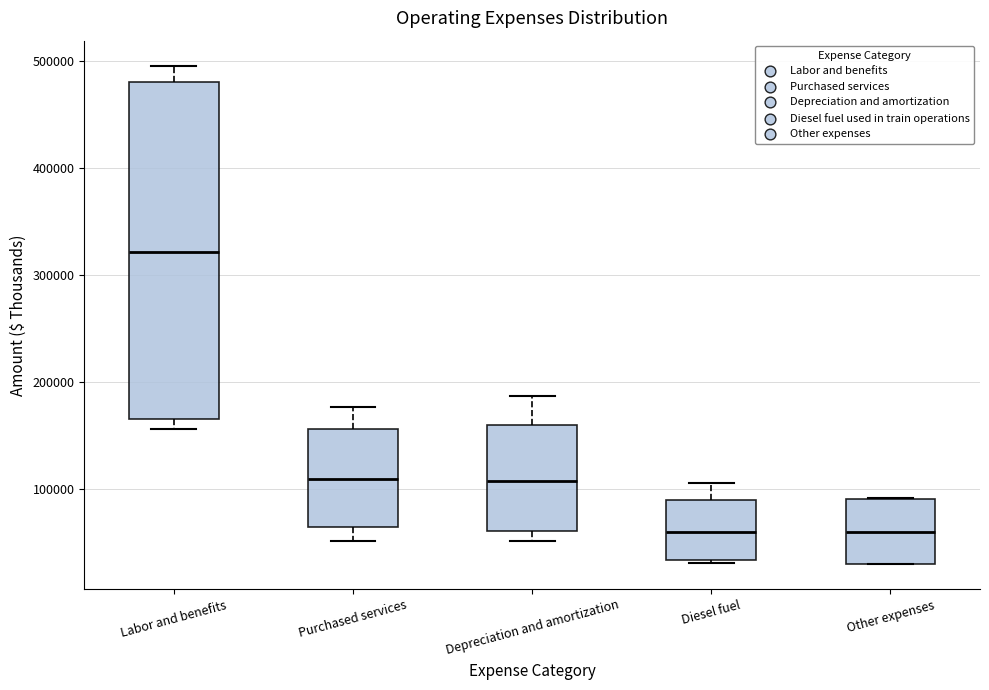

Which box is the tallest, from its lower edge to its upper edge?

Labor and benefits